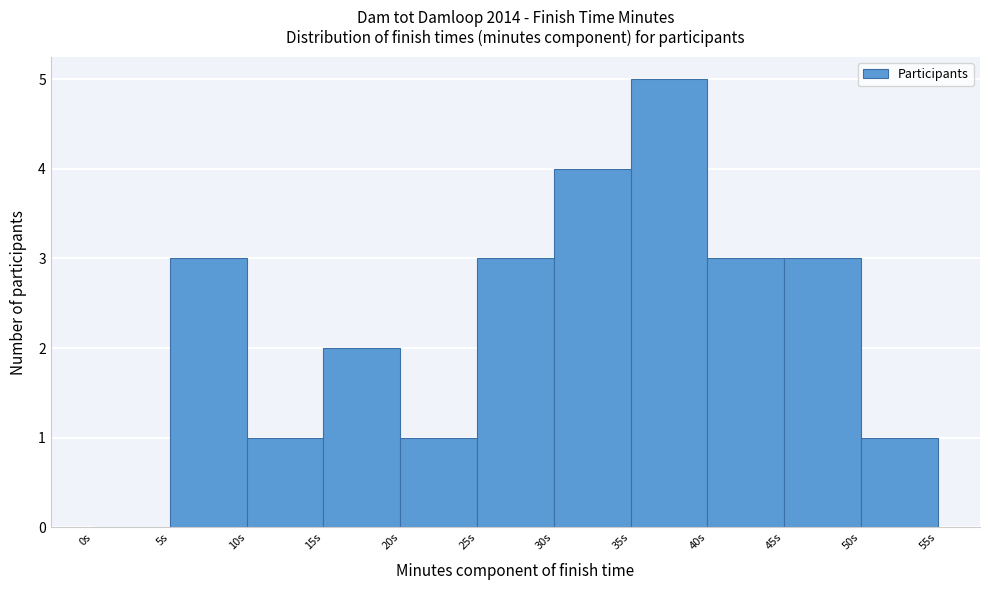

Reading left to right, list every bar in this chart as the range it spans on the x-axis followed by its height. The values are not printed on the chart, so give them approximately, as read against the axis.

0 to 5: 0
5 to 10: 3
10 to 15: 1
15 to 20: 2
20 to 25: 1
25 to 30: 3
30 to 35: 4
35 to 40: 5
40 to 45: 3
45 to 50: 3
50 to 55: 1